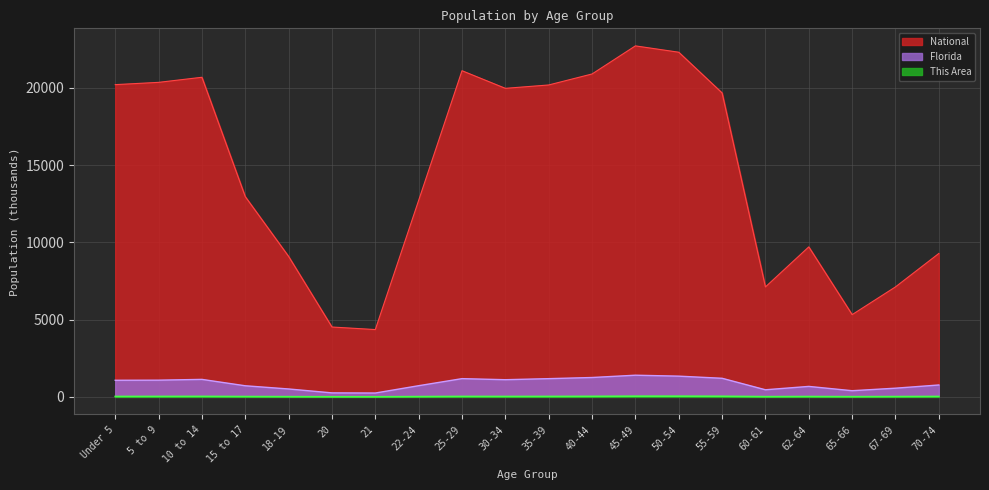

In Florida, how many points are lower than both neighbors (excluding endpoints)?

4